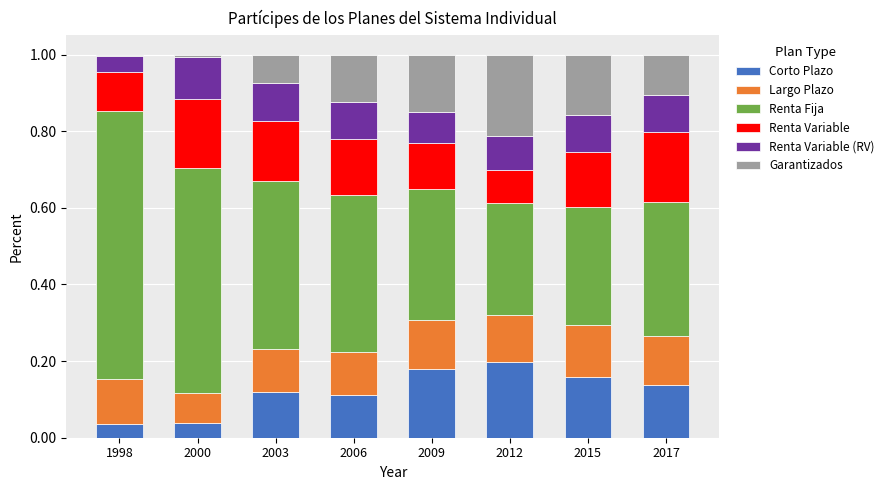

The value of Corto Plazo at 2003 is 0.1. True or false?

True